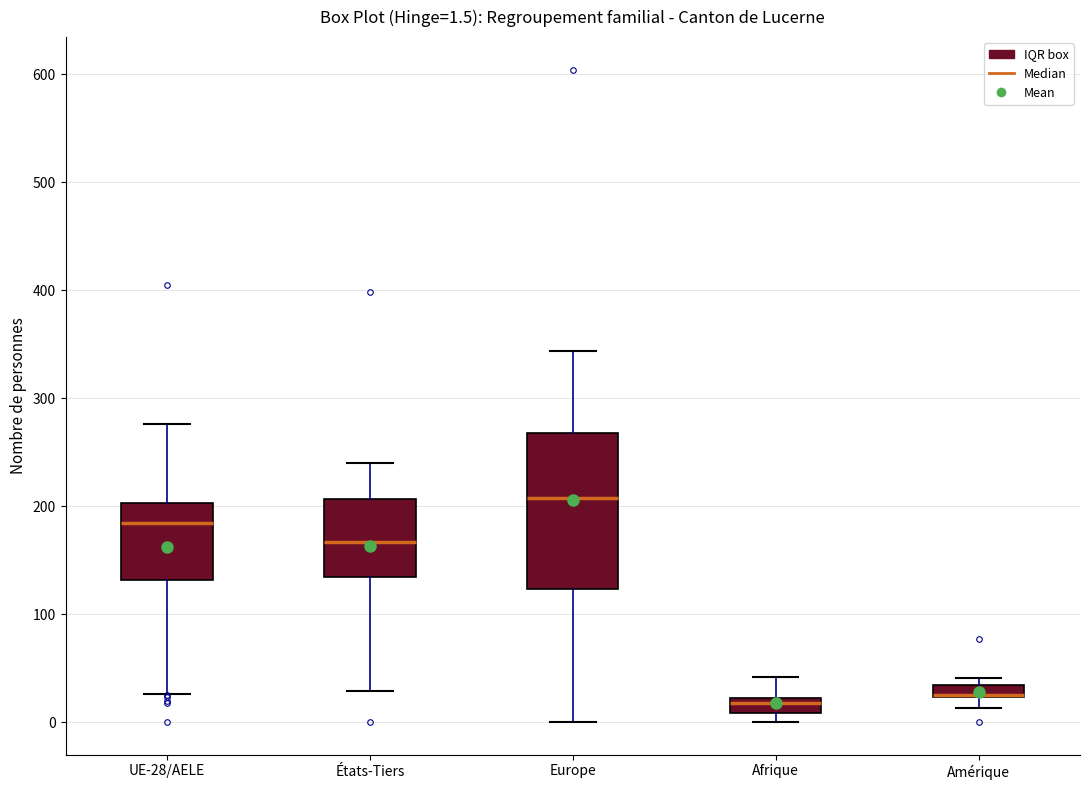

Which box is the tallest, from its lower edge to its upper edge?

Europe